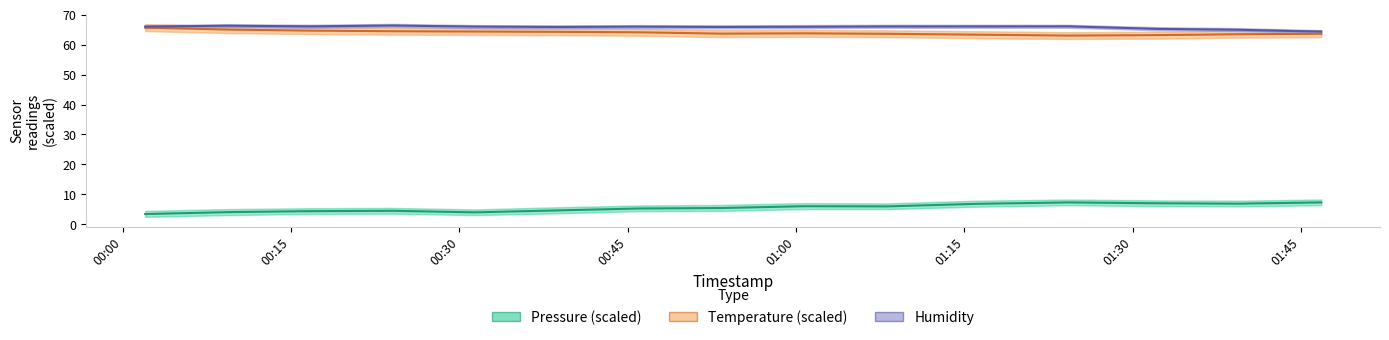

At how many categories does at least one series exceed 53?

15